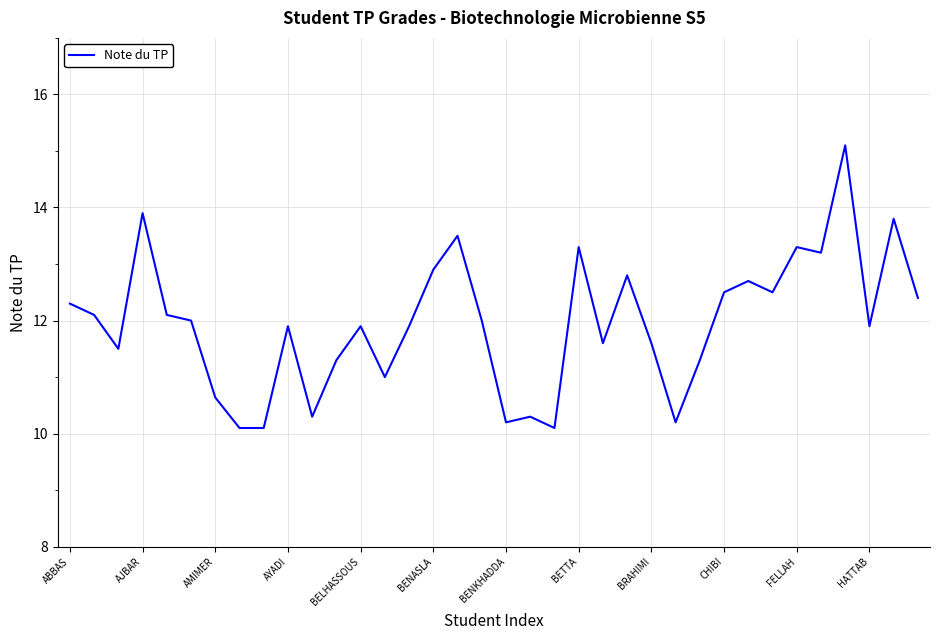

What is the difference between the maximum and minimum values?

5.0